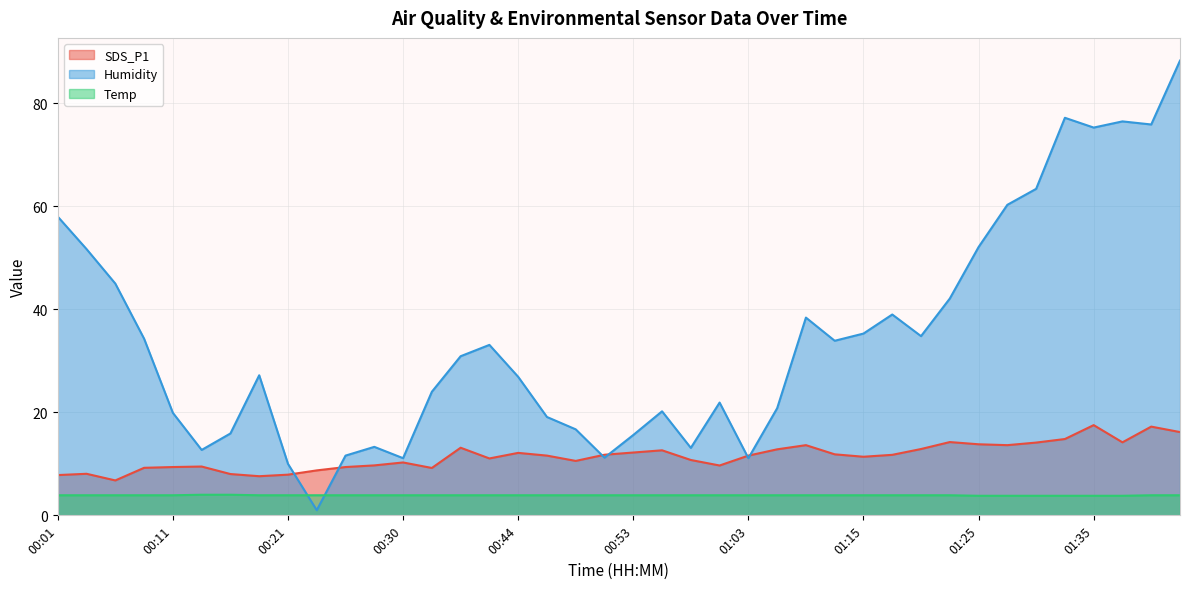

How many lines are shown in the chart?

3